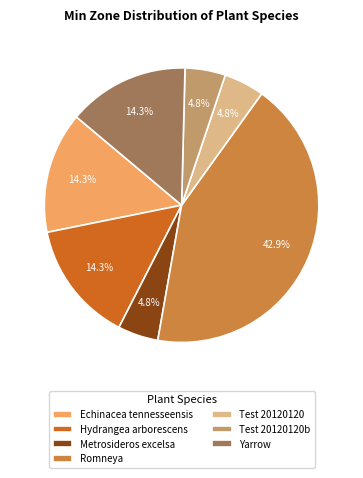

What is the largest slice in the pie chart?

Romneya